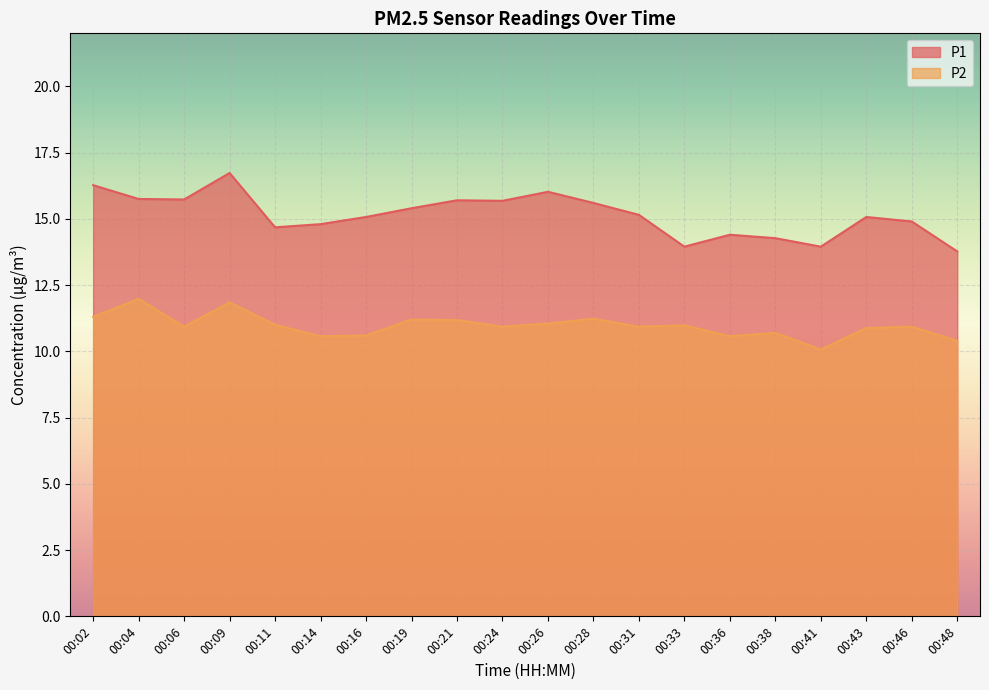

What is the difference between the maximum and minimum values in the P2 series?

1.9